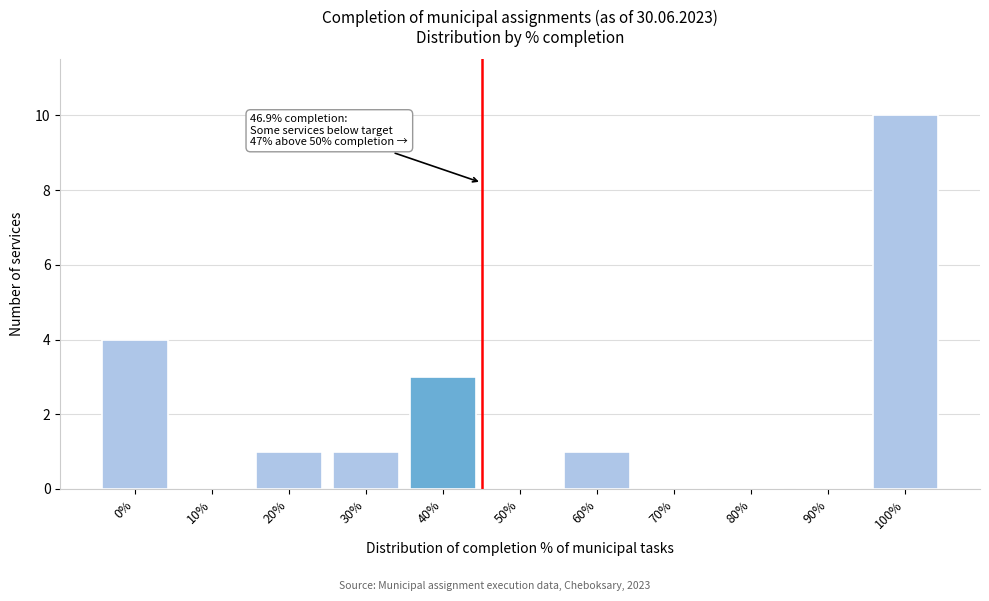

Reading right to left, transcribe all the data shown in this chart.

100%=10	90%=0	80%=0	70%=0	60%=1	50%=0	40%=3	30%=1	20%=1	10%=0	0%=4